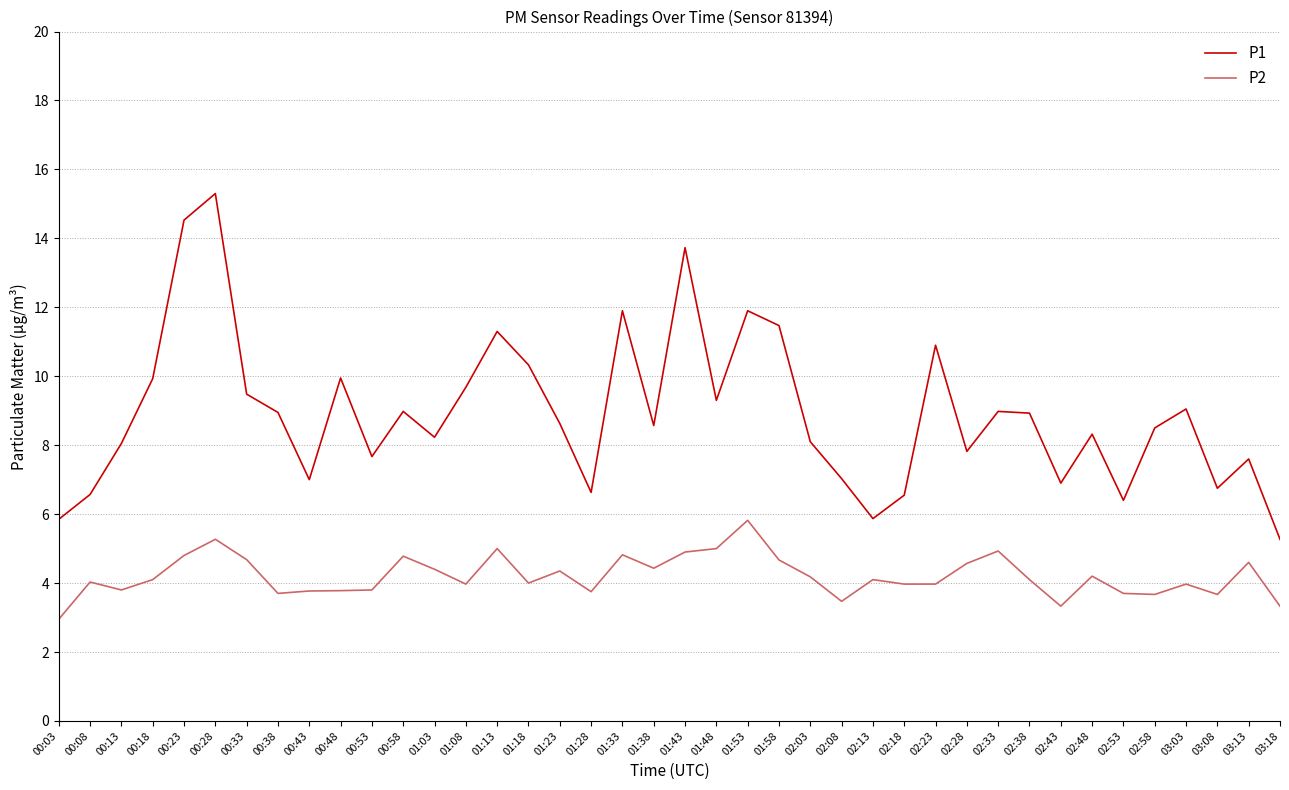

What is the maximum value shown in the chart?

15.3